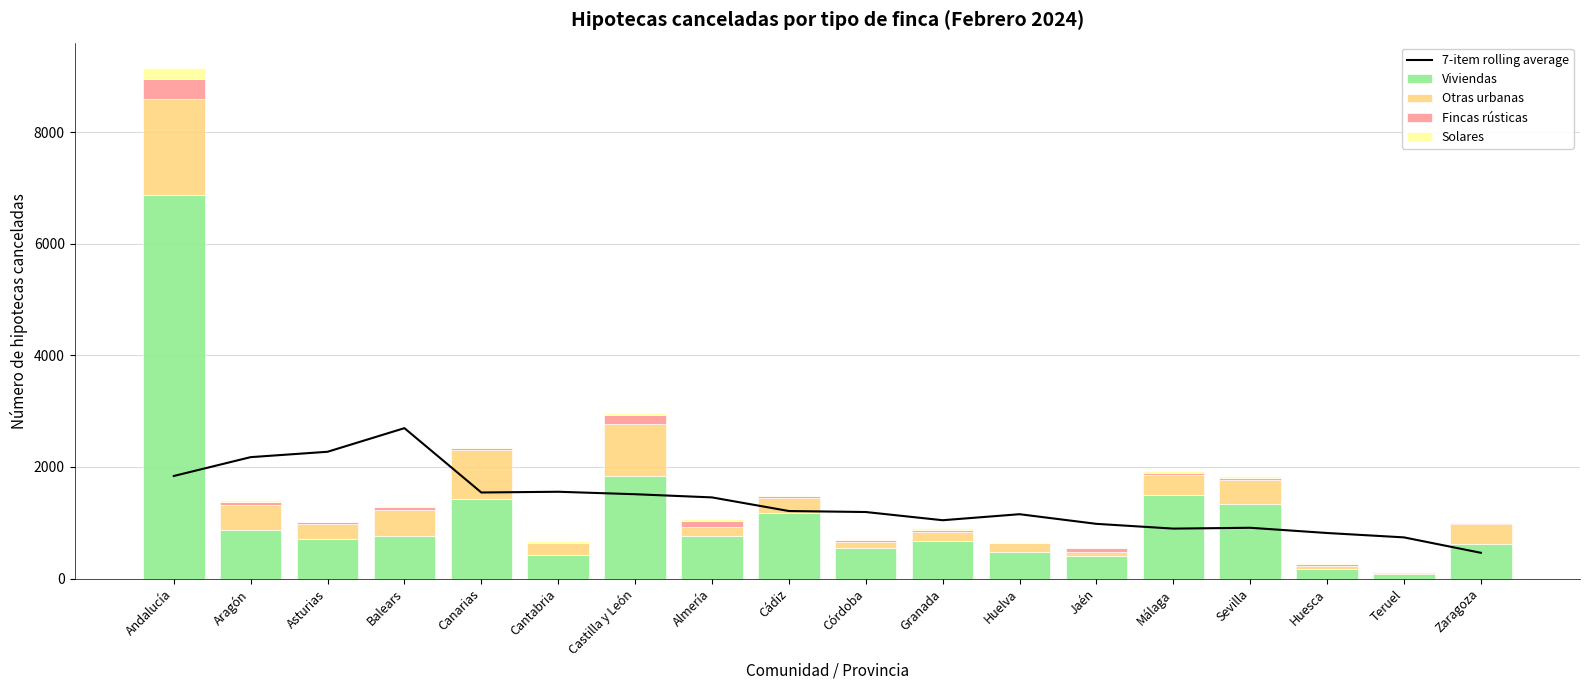

Which label corresponds to the smallest value in the chart?

Teruel